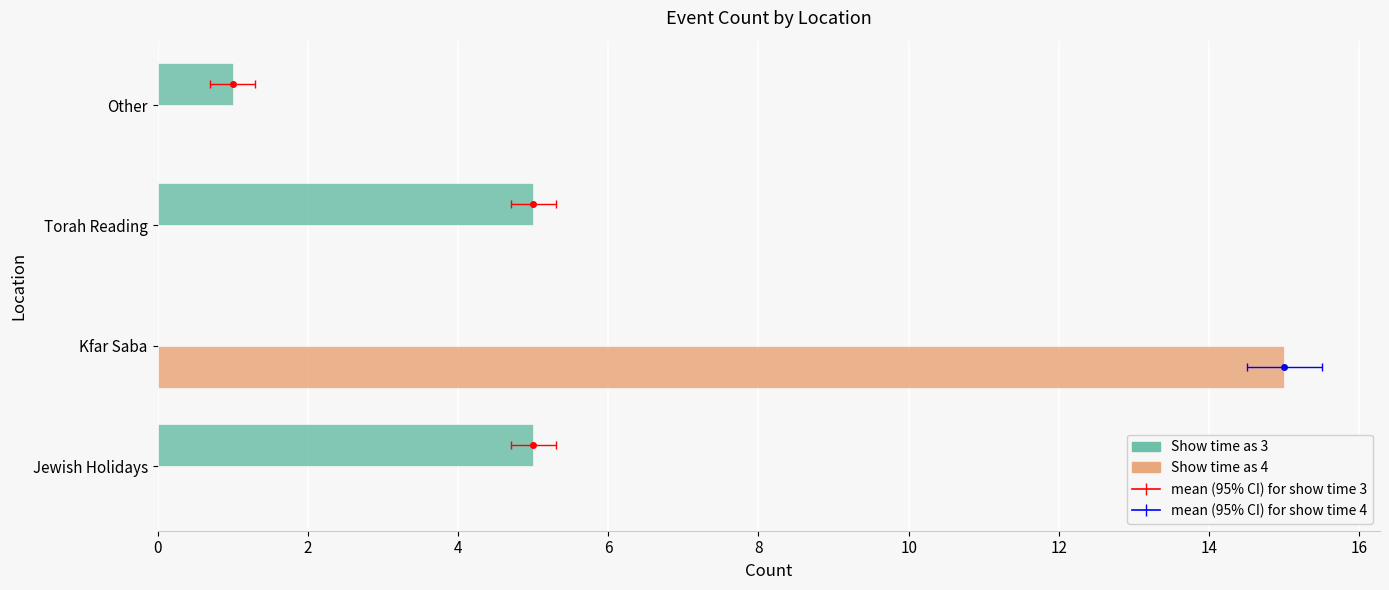

Count the number of data series in this chart.

2